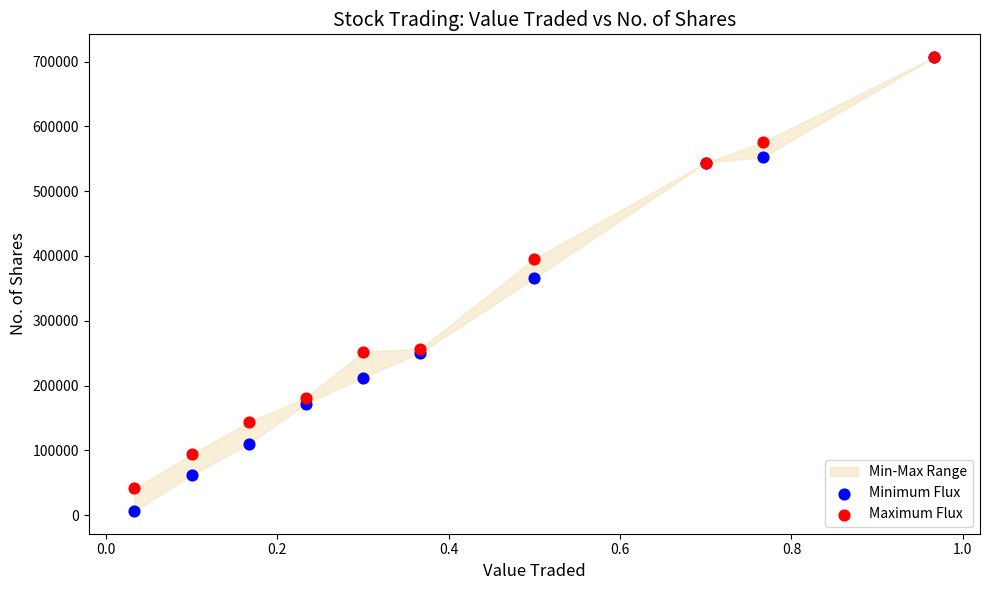

In the Maximum Flux series, what Y value is closest to 374142?

395937